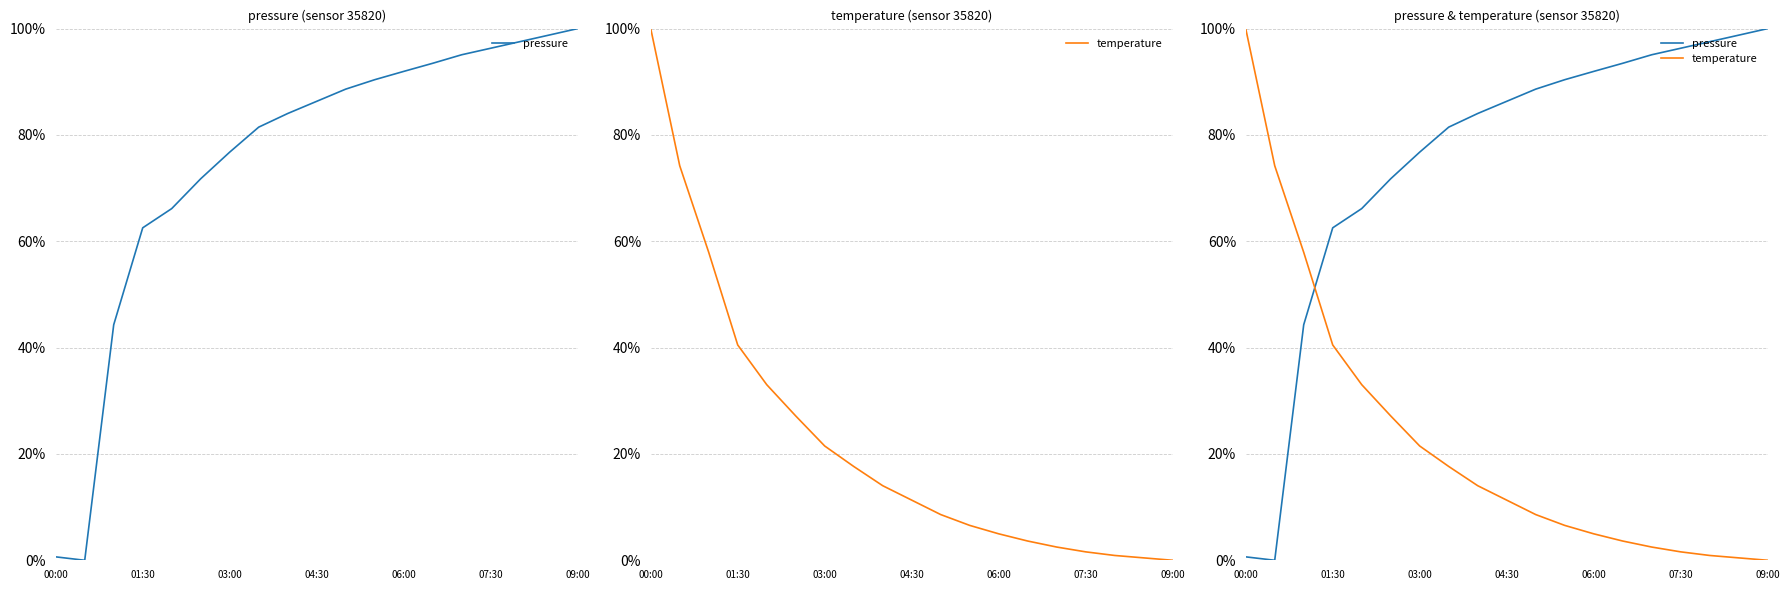

Is it true that pressure equals 0.8 at 7?

True